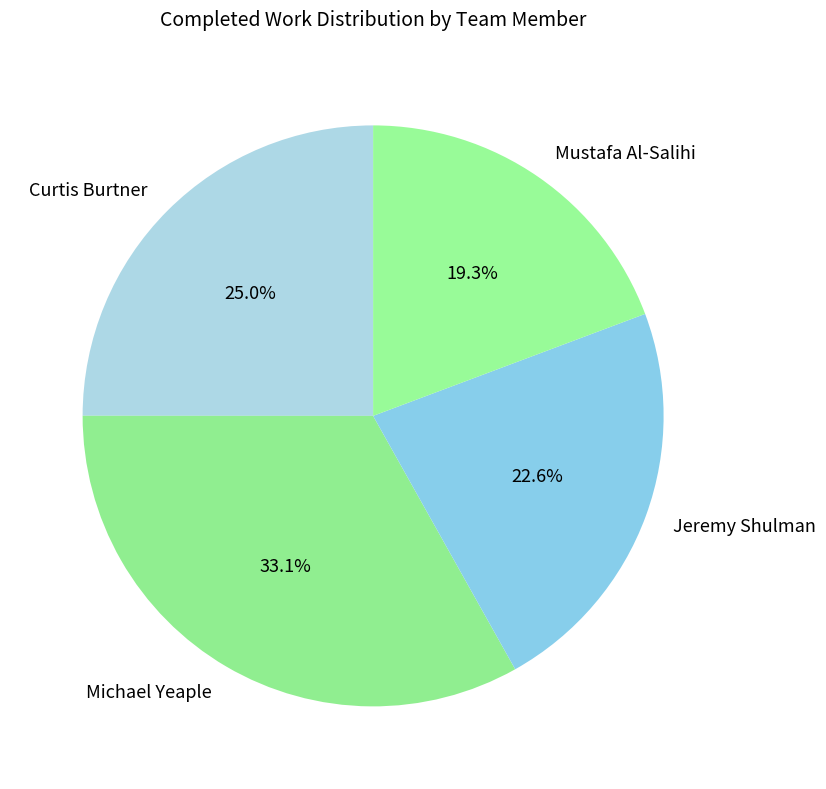

Which category has the smallest portion of the pie?

Mustafa Al-Salihi